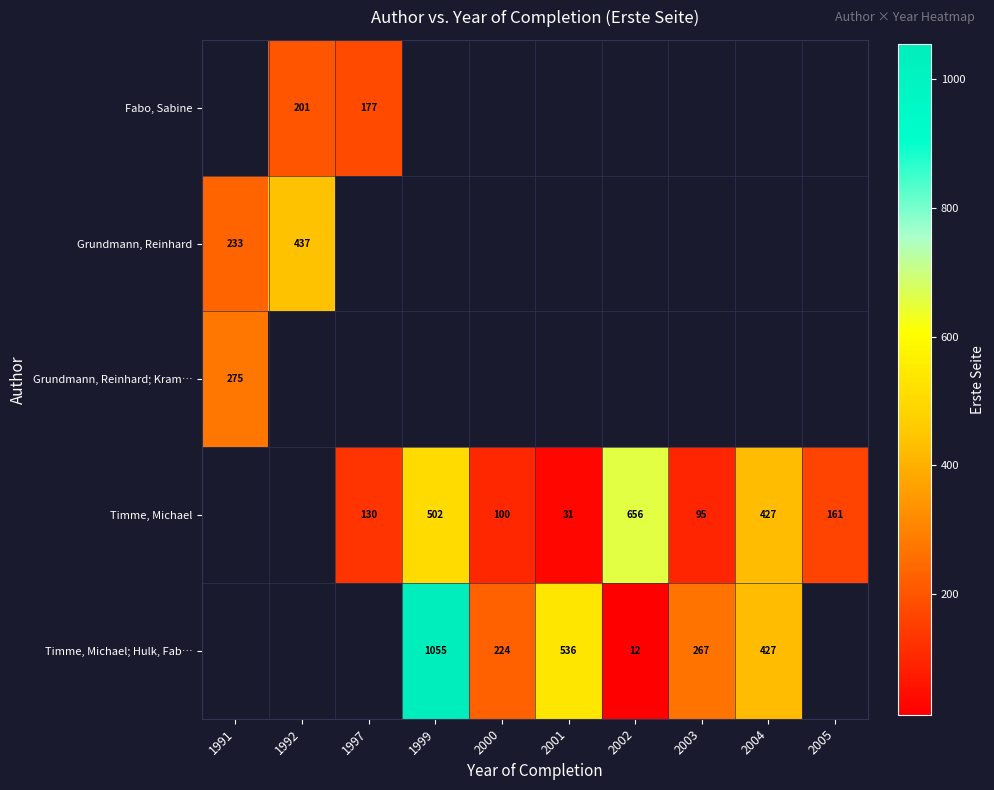

What is the greatest value displayed?

1055.0